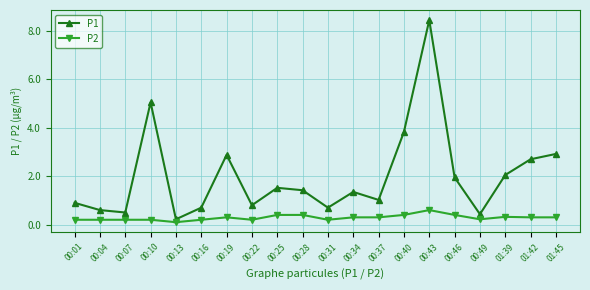

Which label corresponds to the largest value in the chart?

00:43